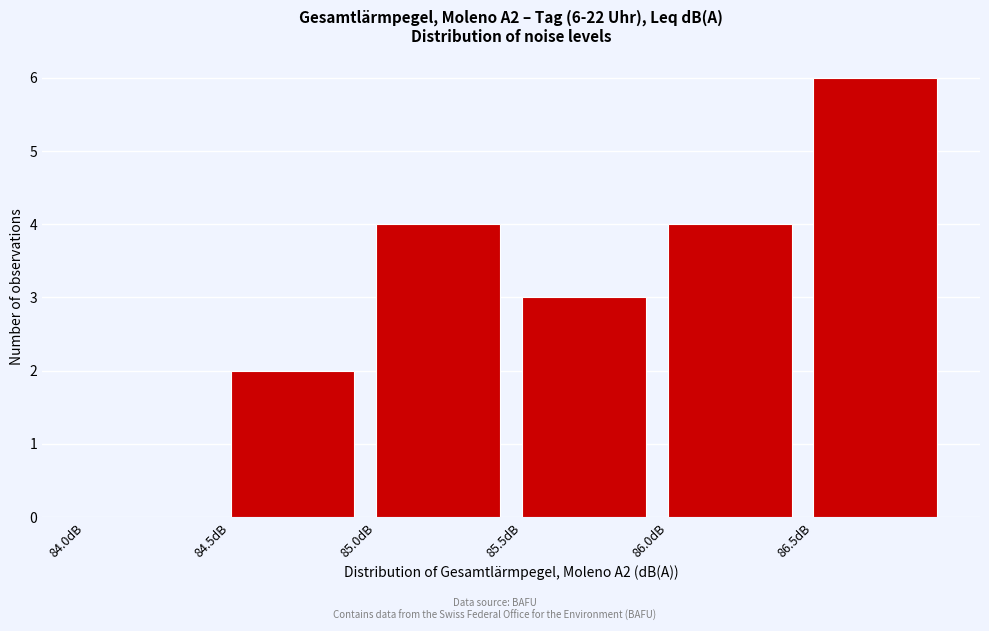

Over which range of the x-axis is the bar tallest?

86.5 to 87.0